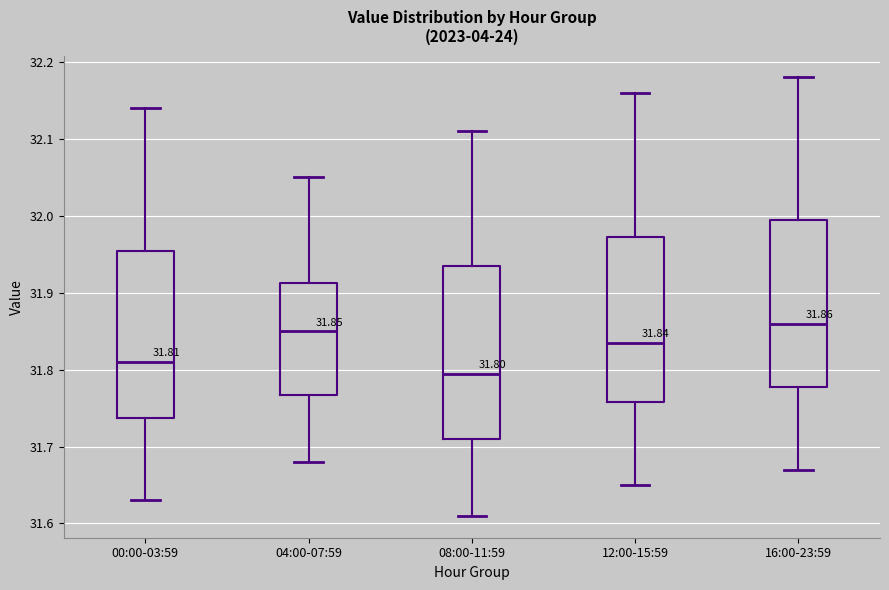

Which box's median line is the lowest?

08:00-11:59